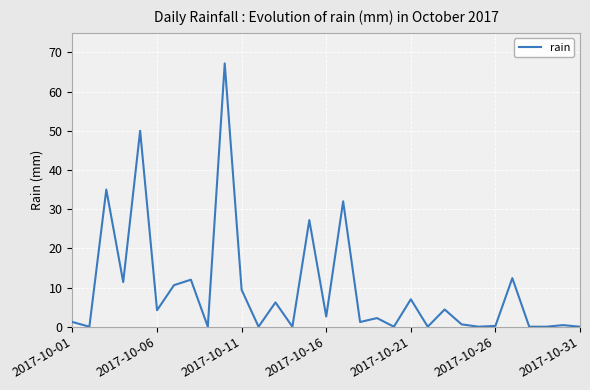

What is the difference between the maximum and minimum values?

67.2